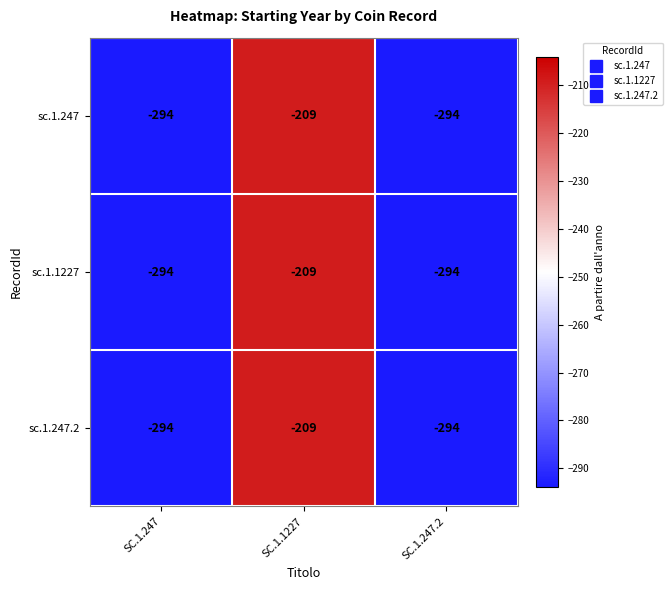

The value of sc.1.1227 at SC.1.1227 is -209. True or false?

True